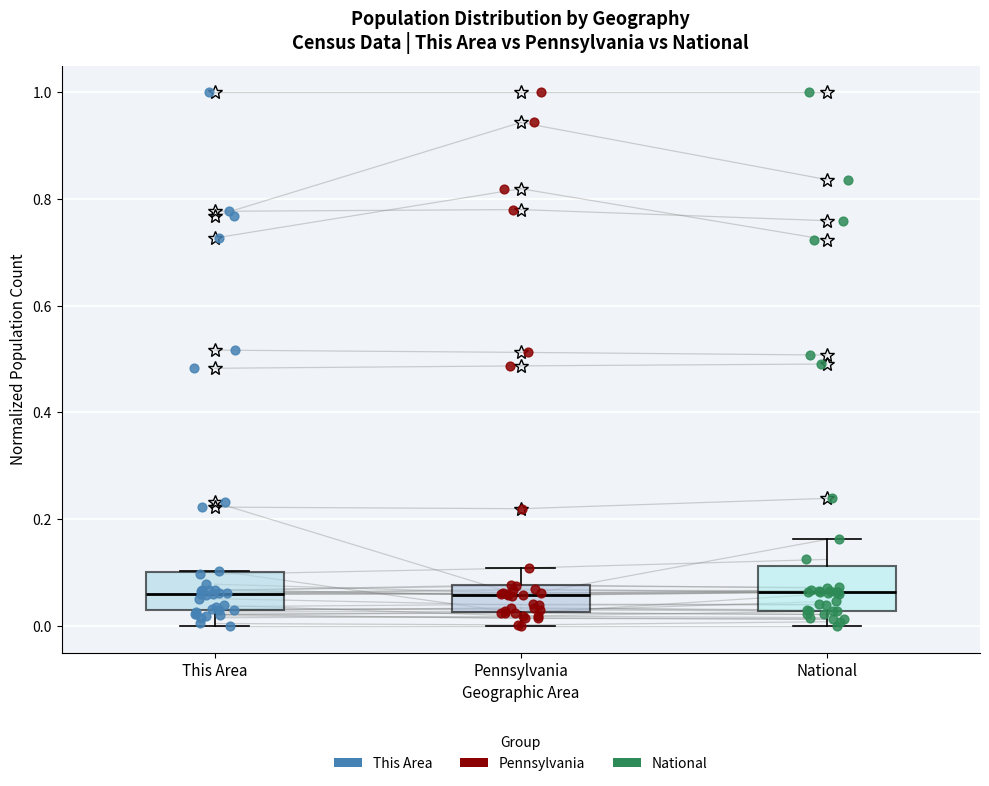

Reading left to right, transcribe this box plot: for each box, give where its median line is, the range the box spans, and where its two whiskers end, as read against the y-axis. The values are not printed on the chart, so give them approximately, as read against the axis.

This Area: median 0.06, box 0.02 to 0.10, whiskers 0.00 to 0.10
Pennsylvania: median 0.06, box 0.02 to 0.08, whiskers 0.00 to 0.10
National: median 0.06, box 0.02 to 0.12, whiskers 0.00 to 0.16